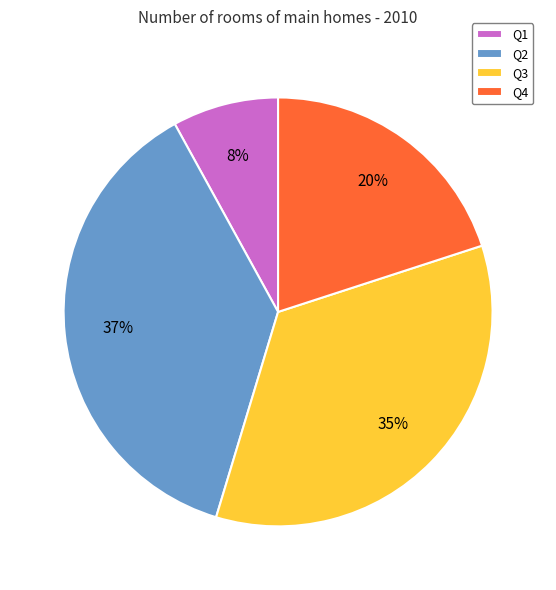

Which category has the smallest portion of the pie?

Q1